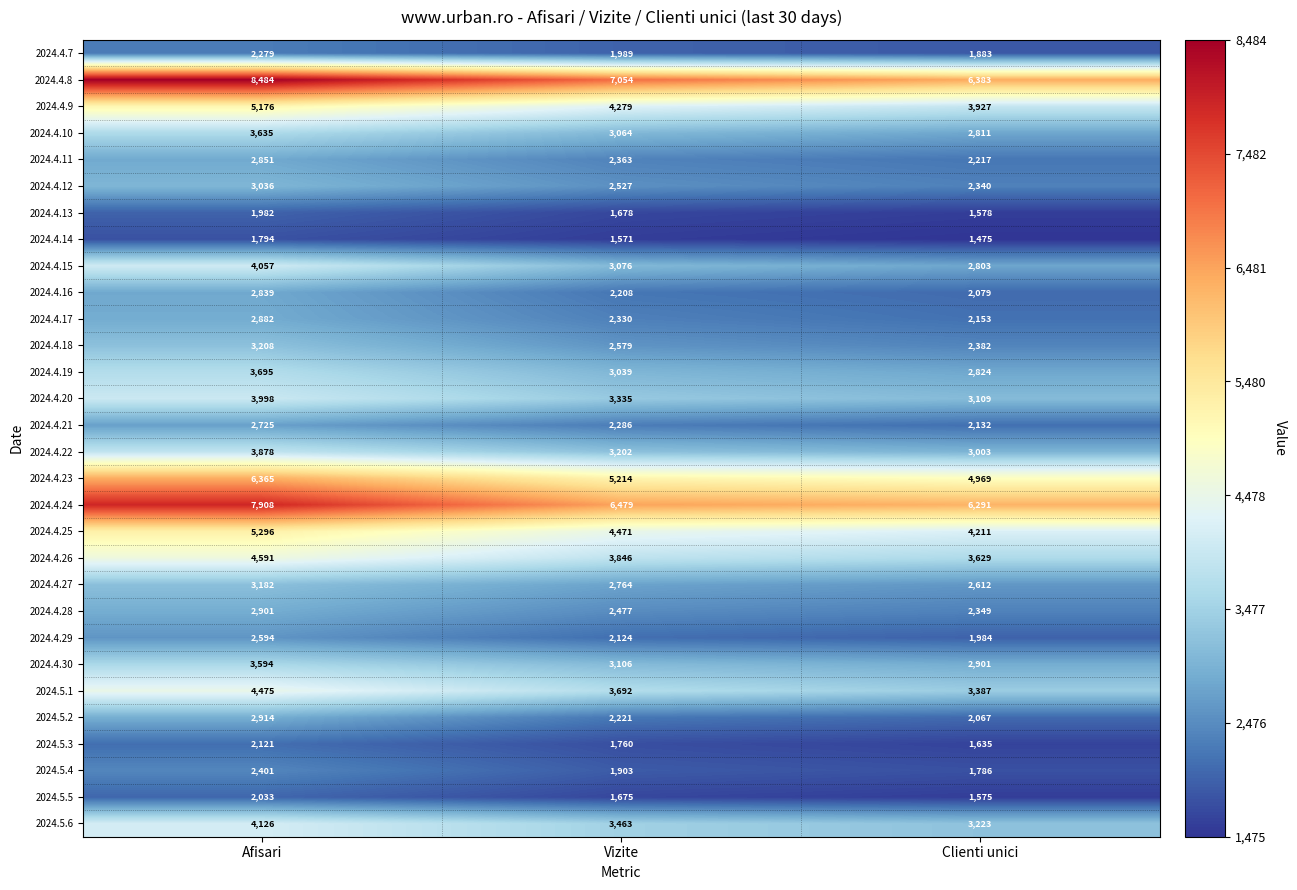

True or false: 2024.5.1 has a value of 7764 at Afisari.

False